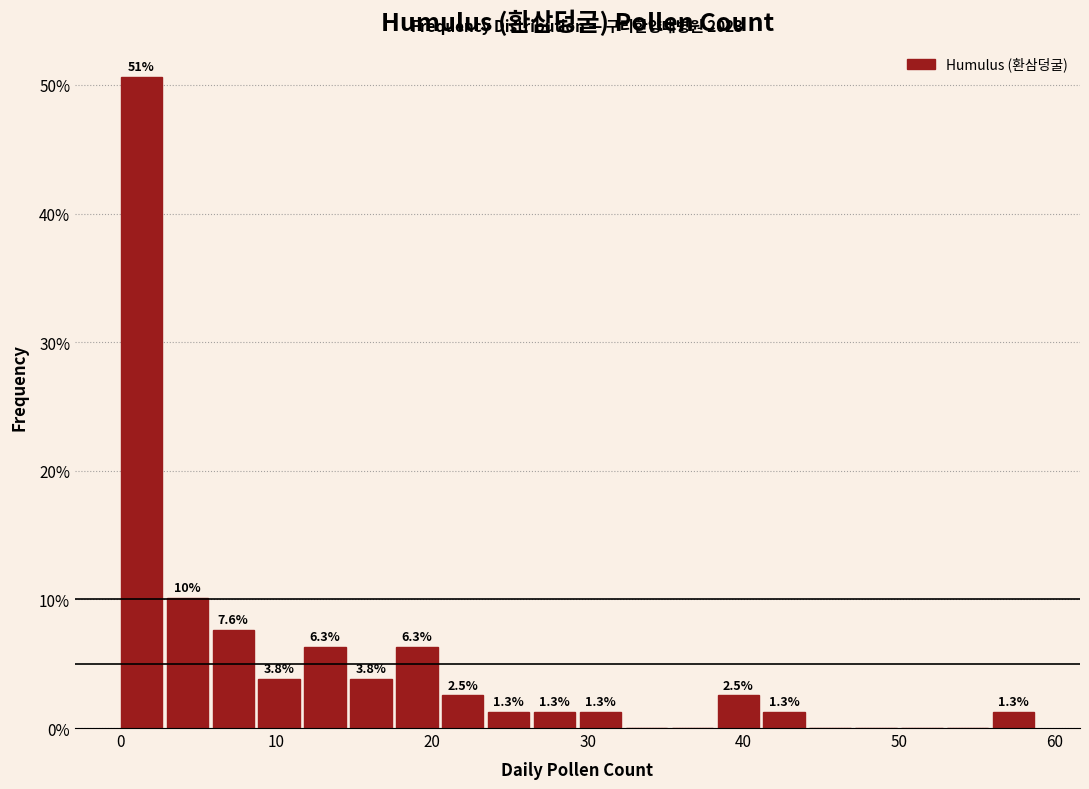

Read against the x-axis, roughly where is the centre of the tallest bar?

1